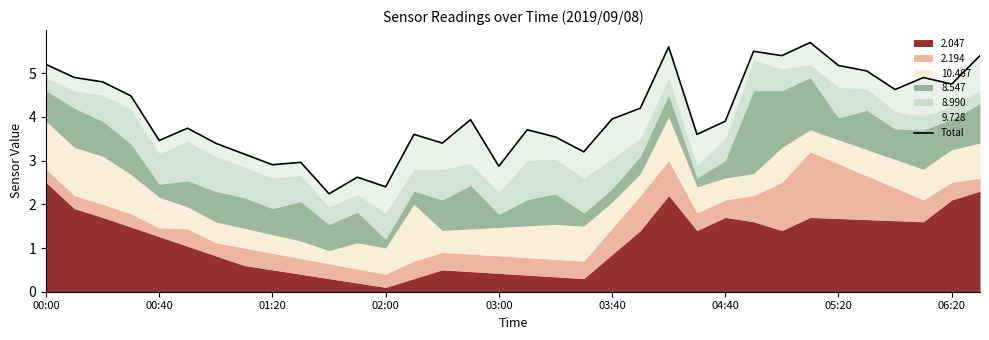

Is it true that the value at 15 is 7.0?

False